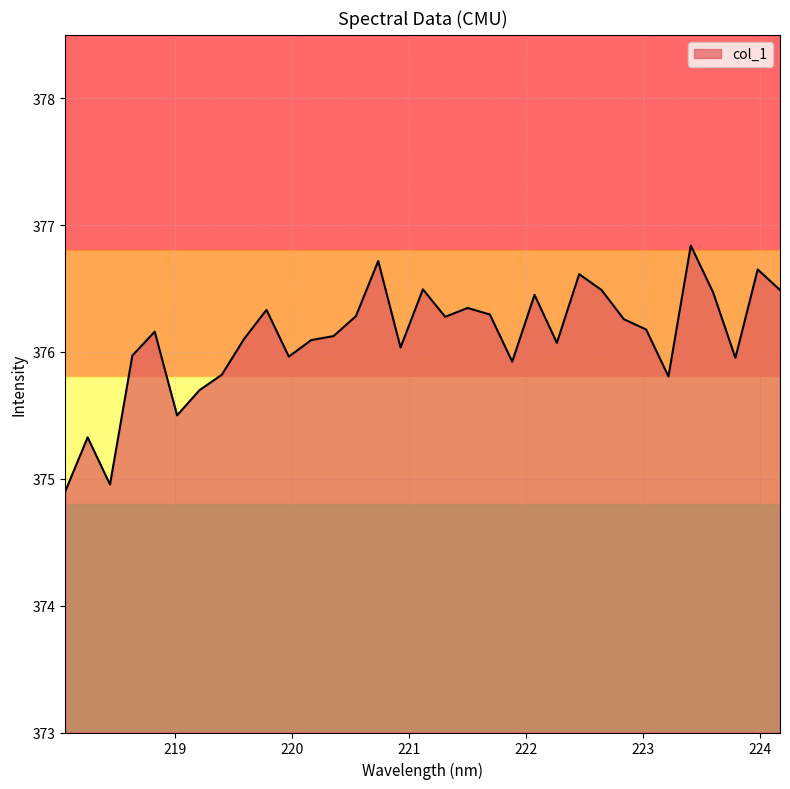

True or false: the data shows 375.0 at 218.442.

True